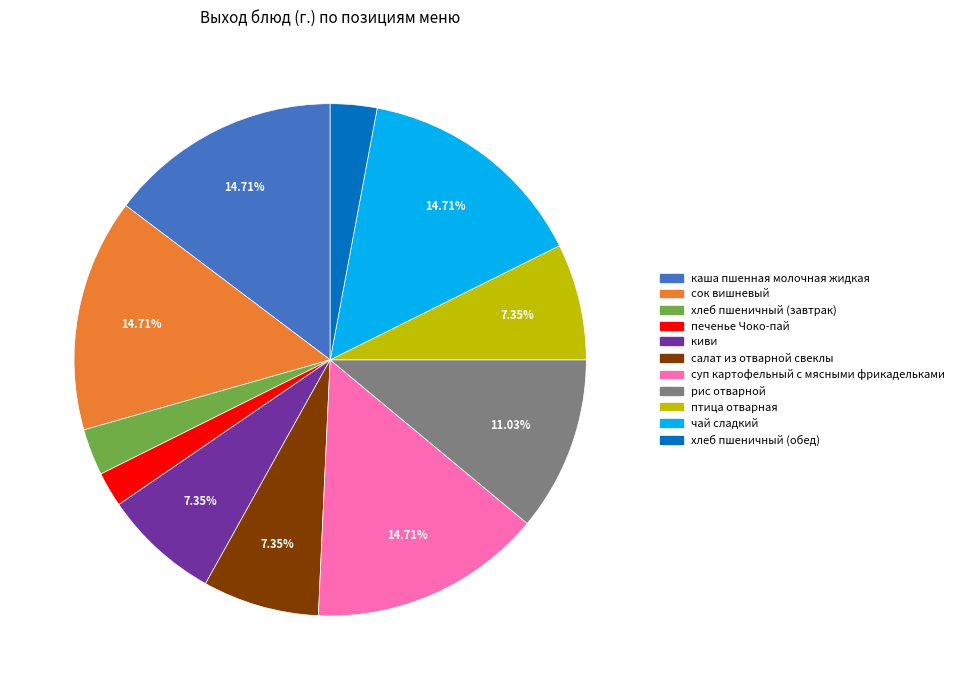

What percentage is NOT represented by чай сладкий?

85.3%